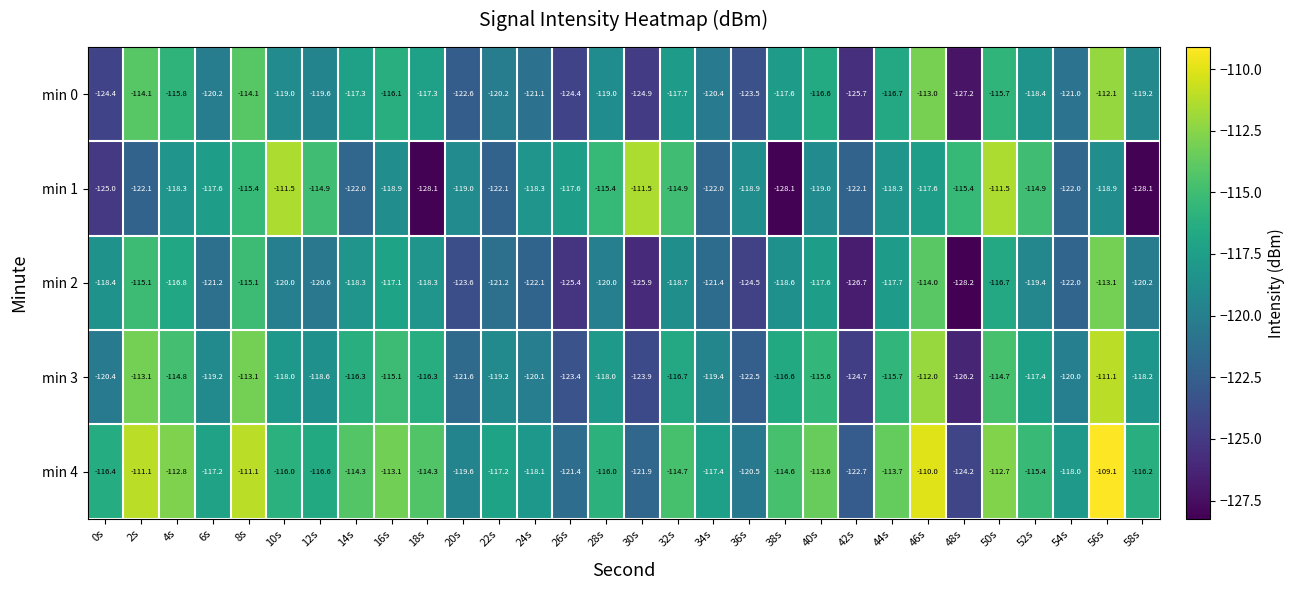

Which series has the widest spread of values?

min 1